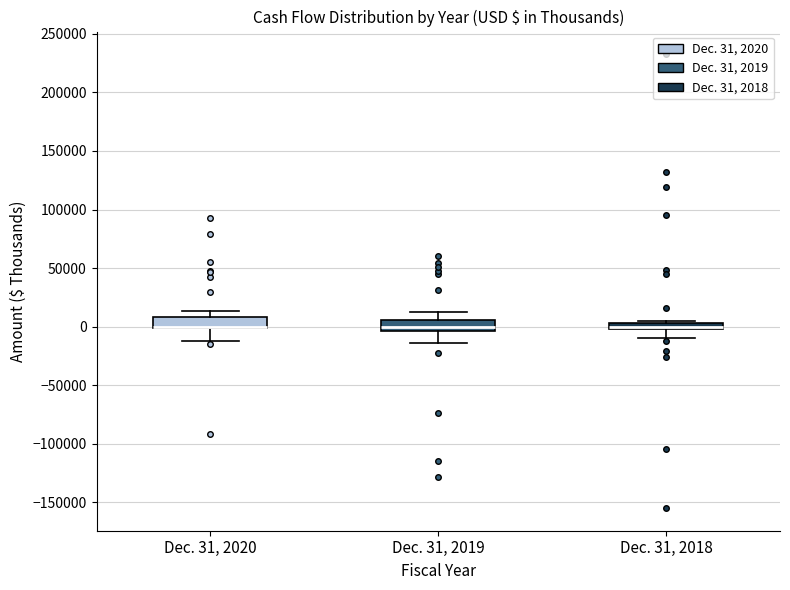

Where does the lower whisker of the box for Dec. 31, 2020 end on the y-axis? The values are not printed on the chart, so give them approximately, as read against the axis.

-10000